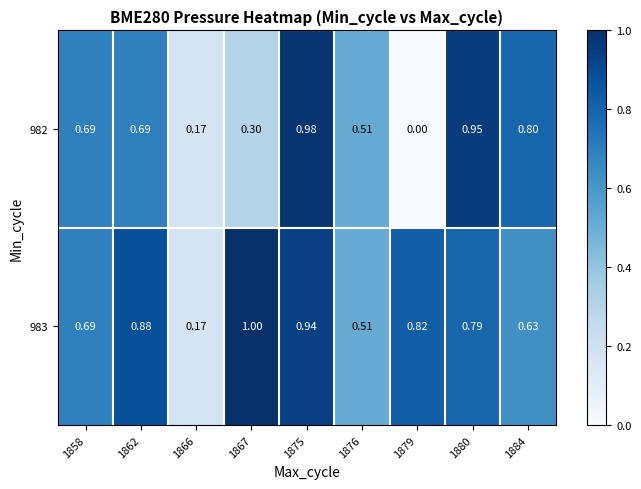

Is the value of 982 at 1876 greater than the value of 983 at 1866?

Yes